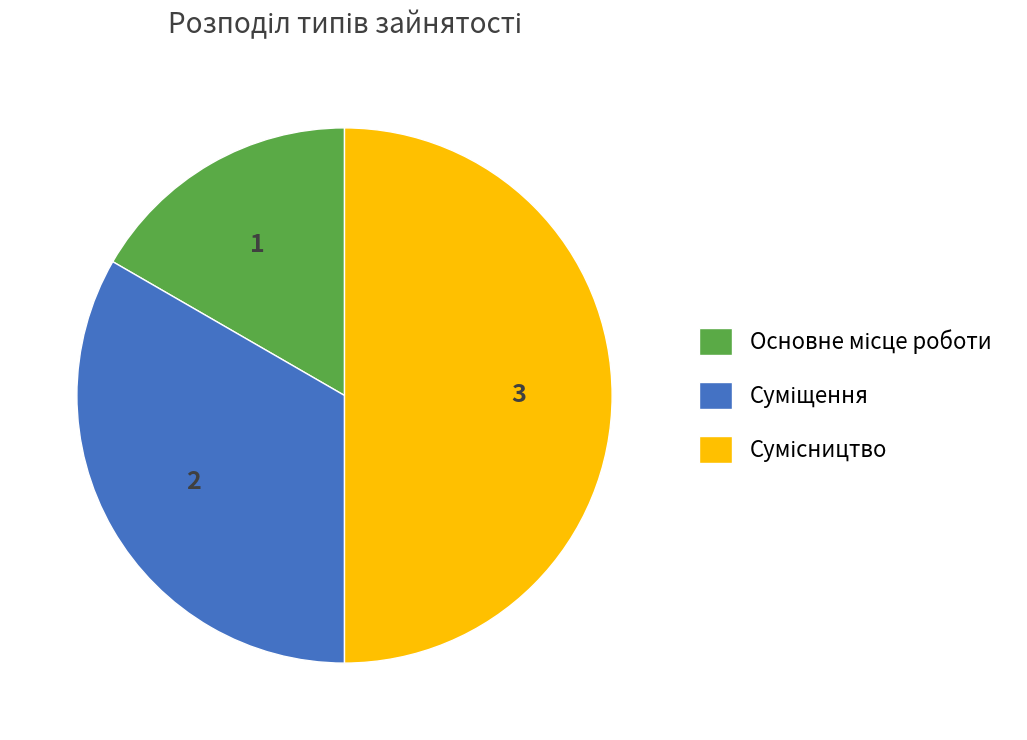

Approximately how many times larger is the value at Сумісництво compared to Суміщення?

1.5